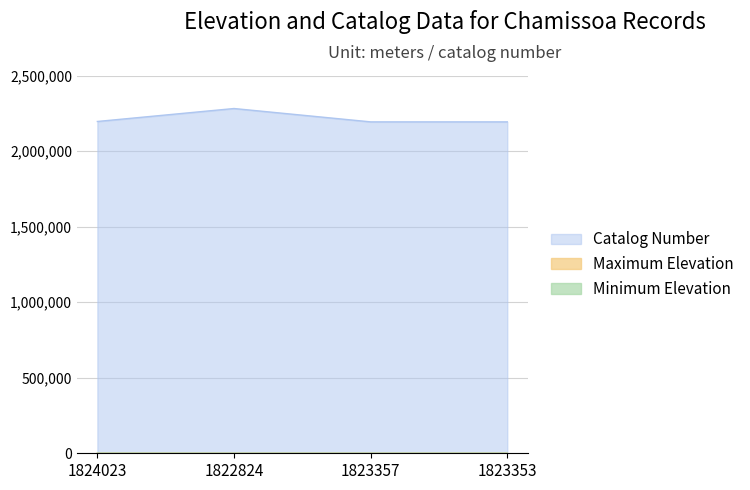

Reading right to left, list all the values displayed in this chart.

Catalog Number: 1823353=2193138	1823357=2193136	1822824=2281509	1824023=2195755
Maximum Elevation: 1823353=200	1823357=200	1822824=175	1824023=350
Minimum Elevation: 1823353=150	1823357=150	1822824=150	1824023=300